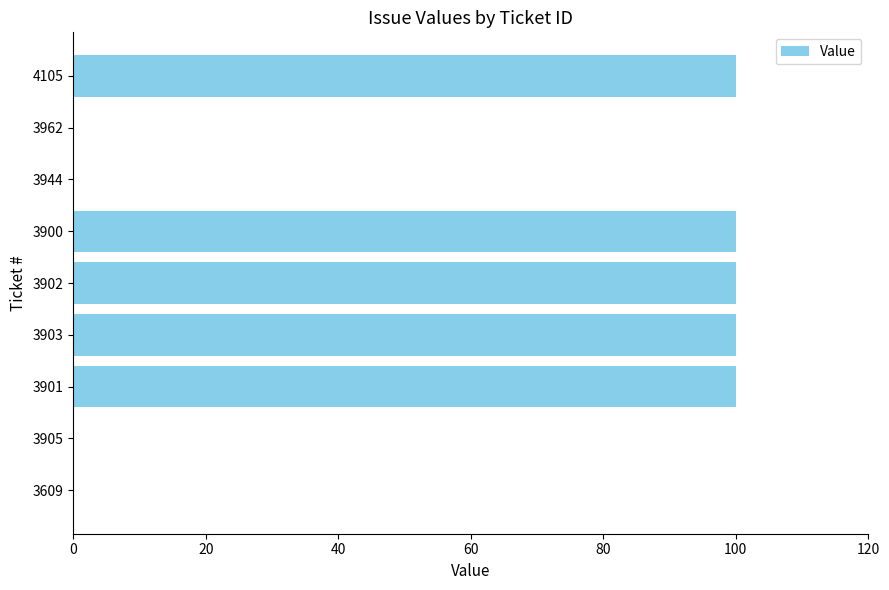

Reading bottom to top, transcribe all the data shown in this chart.

3609=0	3905=0	3901=100	3903=100	3902=100	3900=100	3944=0	3962=0	4105=100